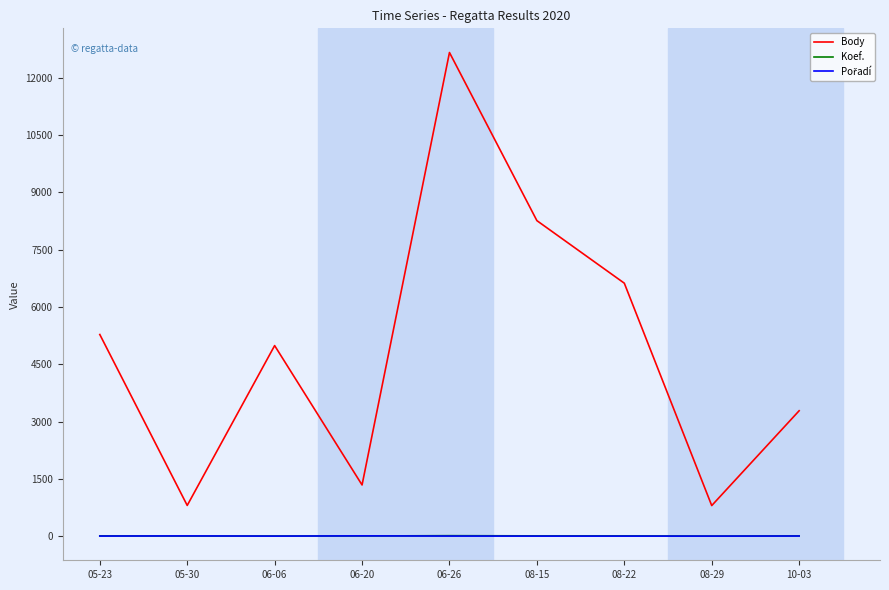

What is the maximum value shown in the chart?

12663